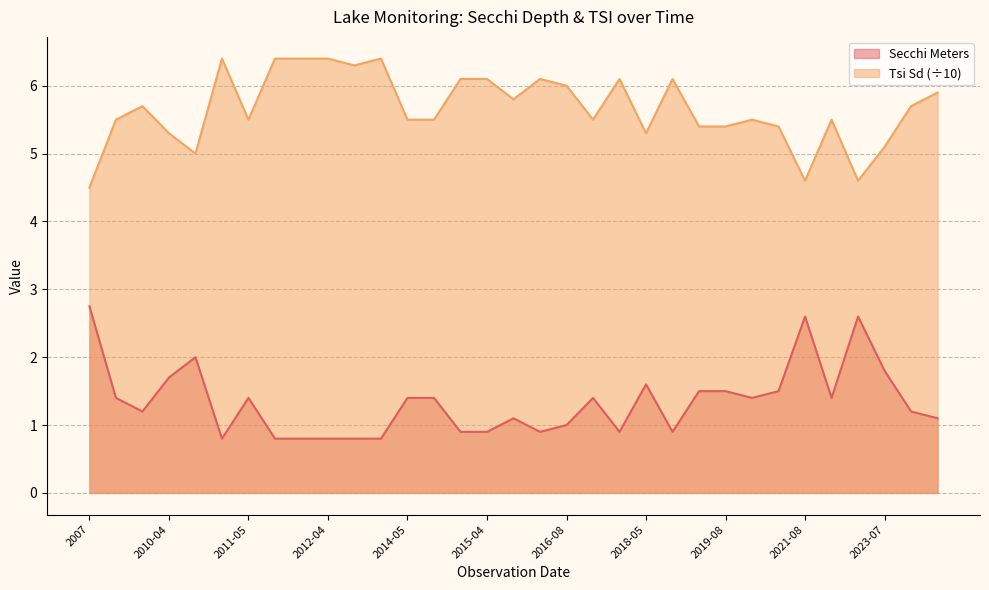

Which has a higher value, 2024-07 or 2021-08?

2021-08